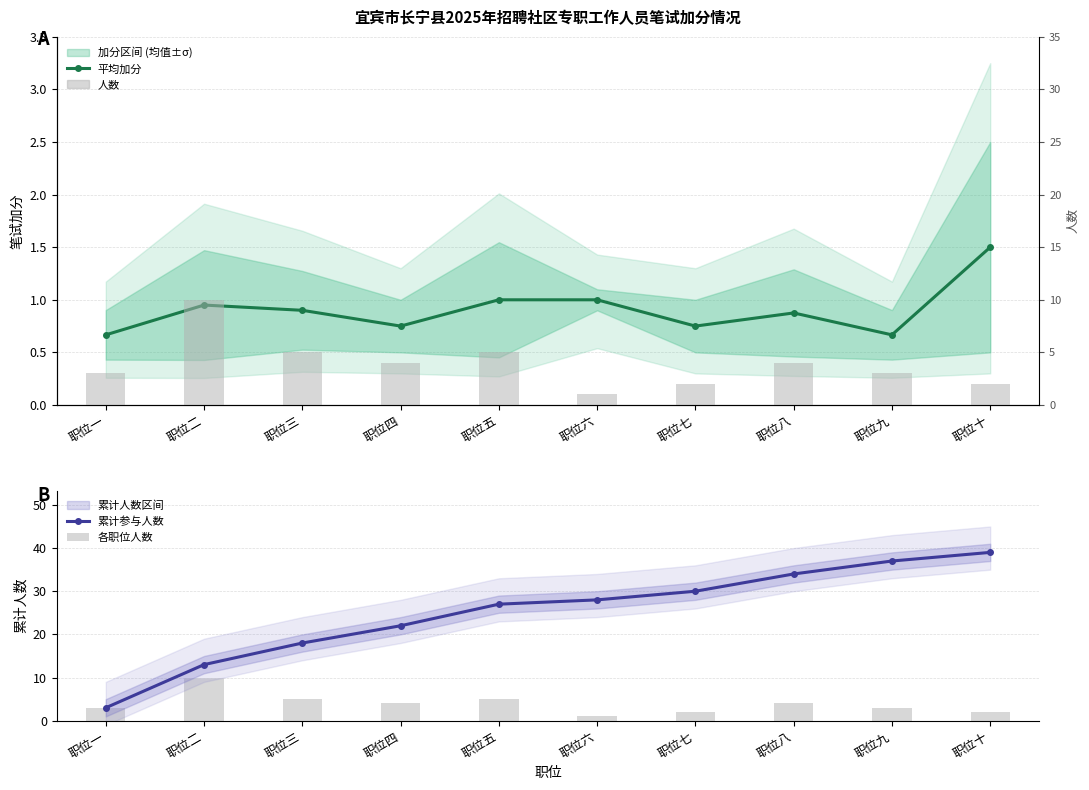

The 累计参与人数 series shows 27.0 at 职位五. True or false?

True